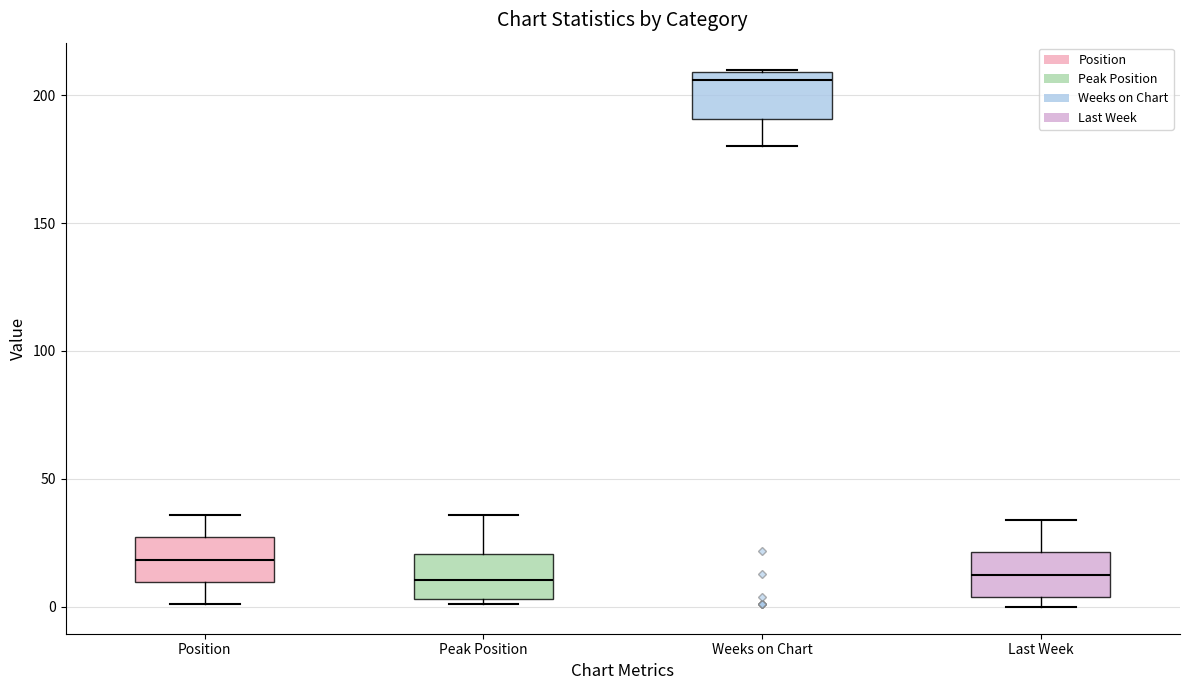

Where is the lower edge of the box for Last Week on the y-axis? The values are not printed on the chart, so give them approximately, as read against the axis.

5